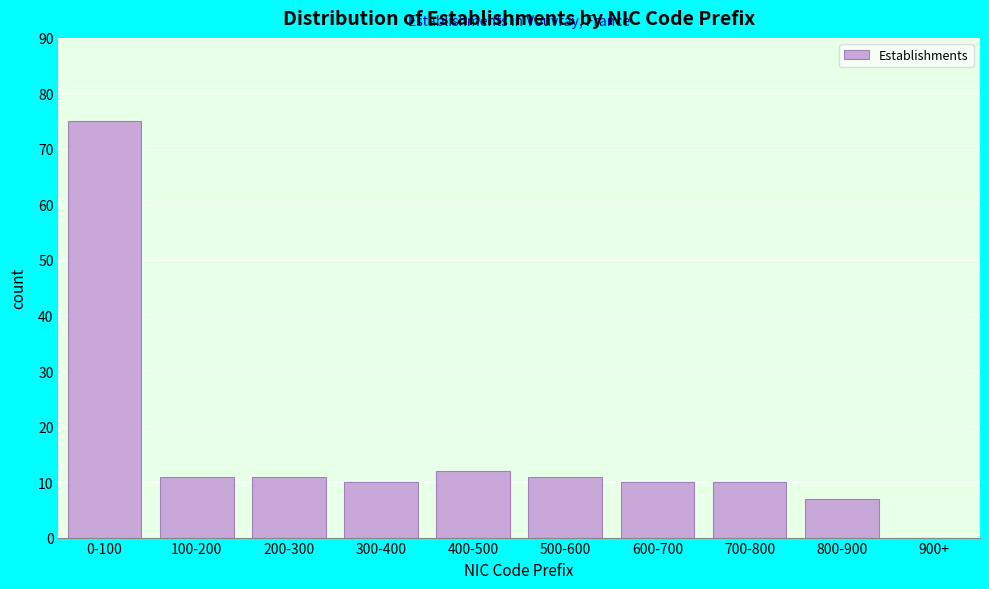

Reading left to right, list all the values displayed in this chart.

0-100=75	100-200=11	200-300=11	300-400=10	400-500=12	500-600=11	600-700=10	700-800=10	800-900=7	900+=0